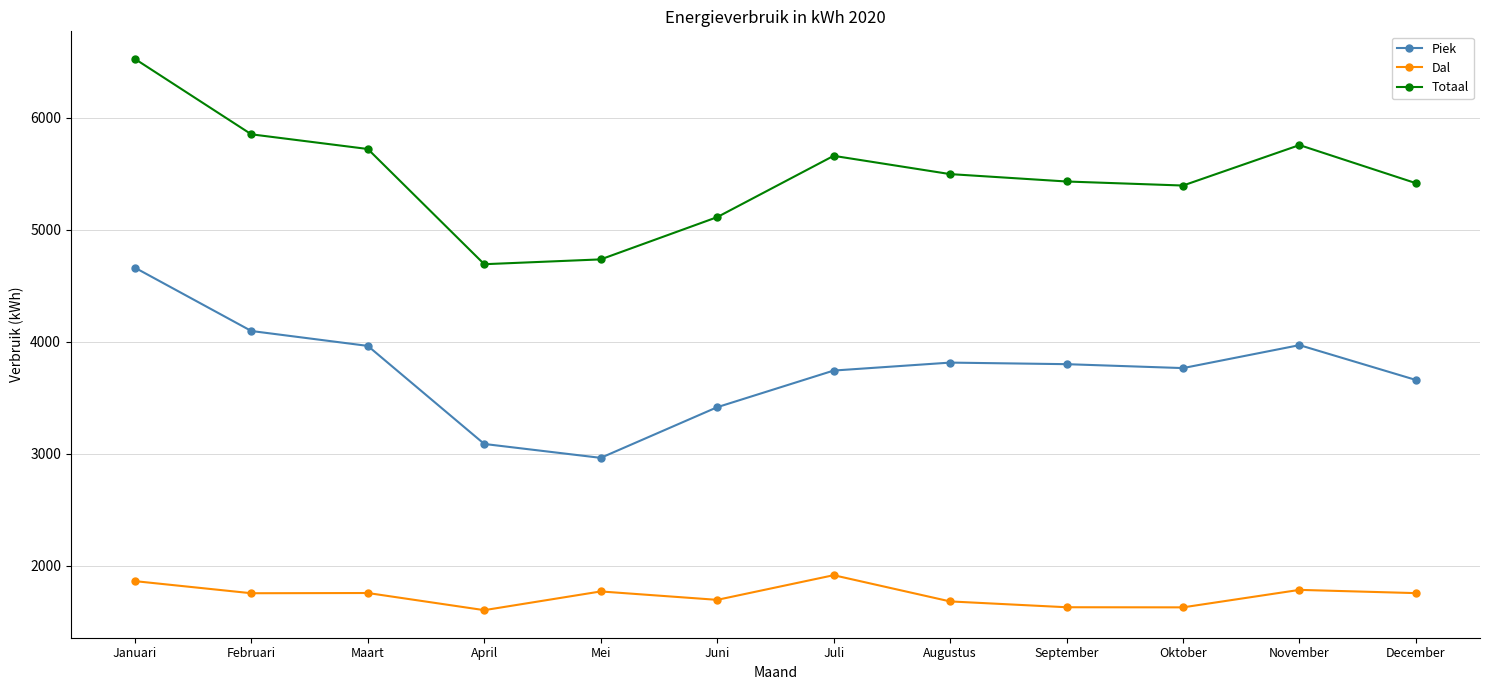

True or false: Piek and Totaal intersect in this chart.

False